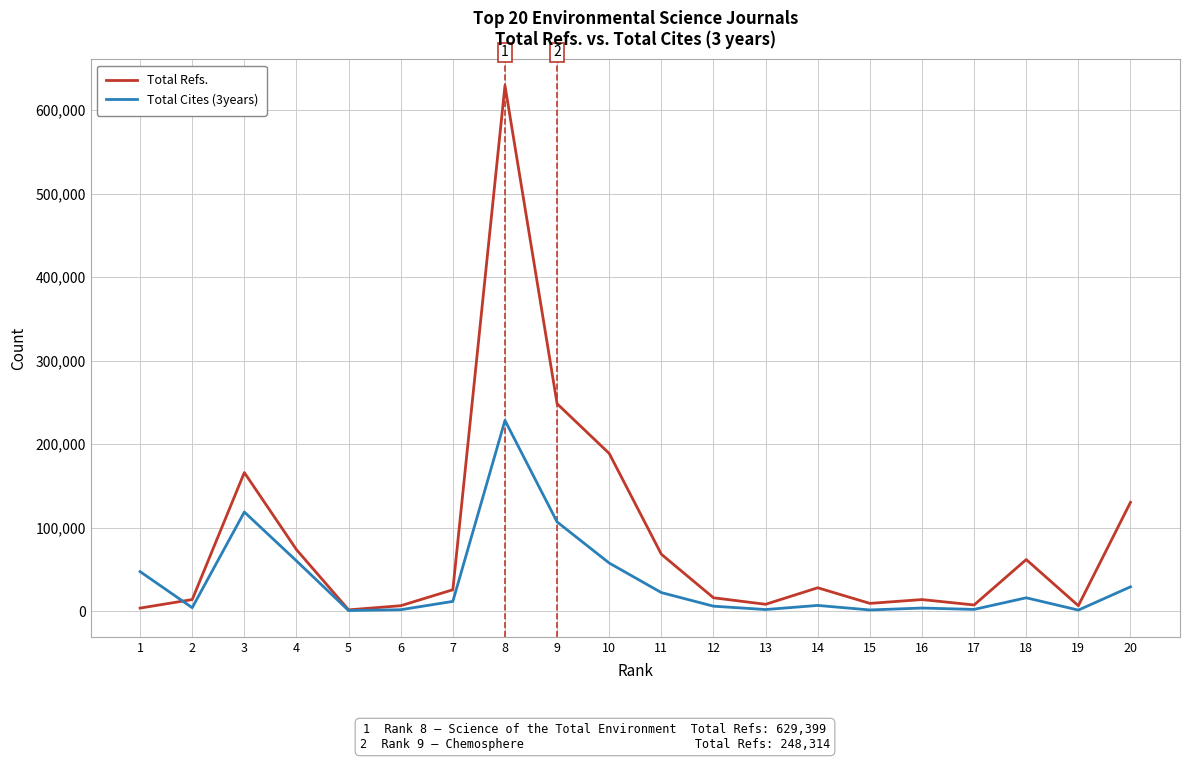

Which series has the widest spread of values?

Total Refs.